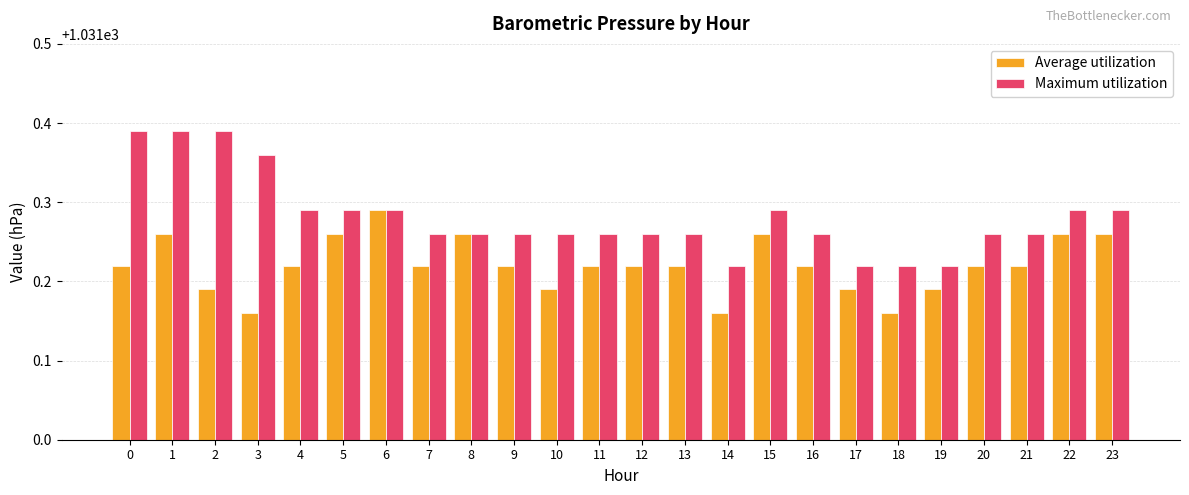

Which series has the widest spread of values?

Maximum utilization